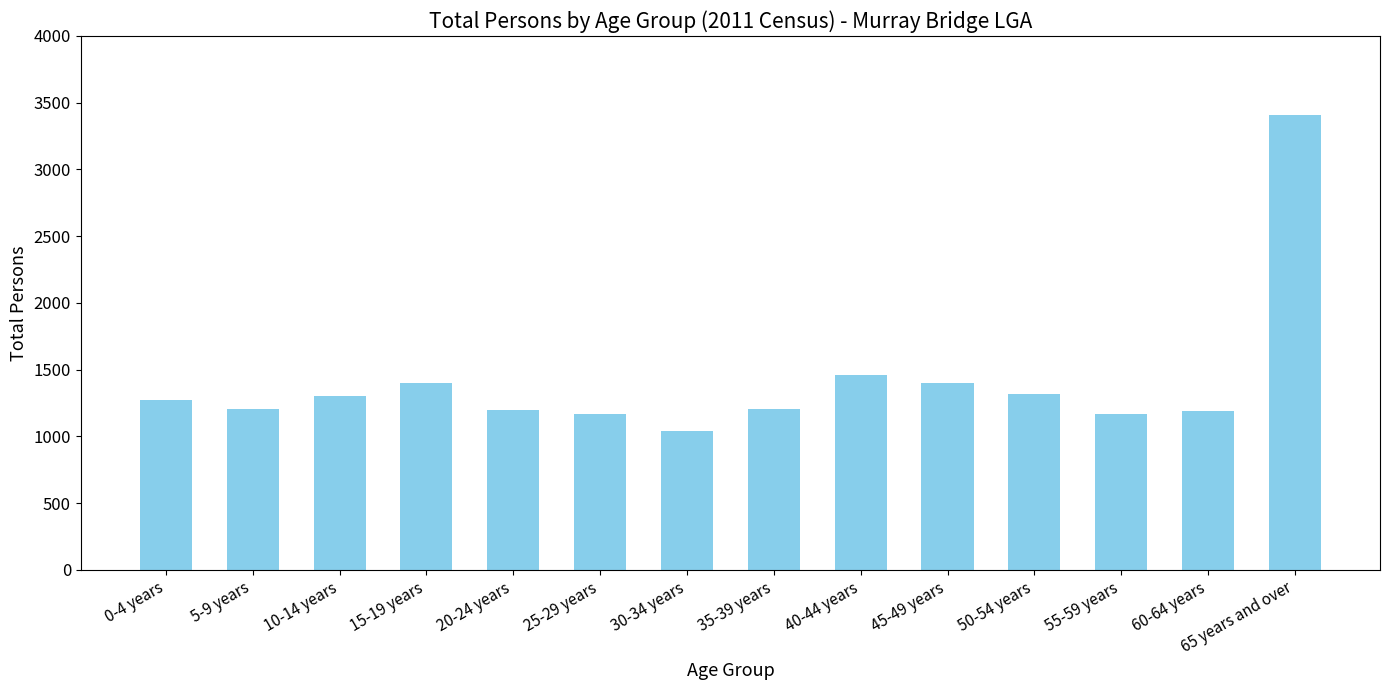

What is the difference between the maximum and second lowest values?

2245